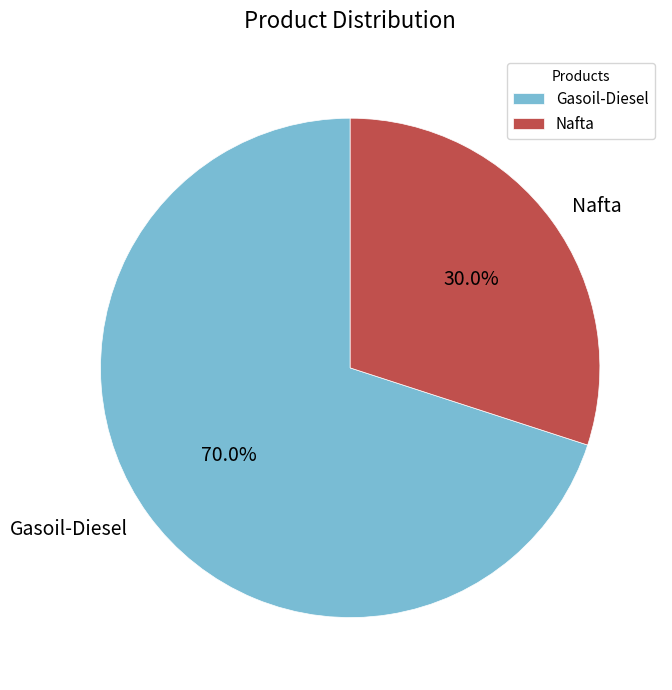

What percentage is NOT represented by Gasoil-Diesel?

30.0%